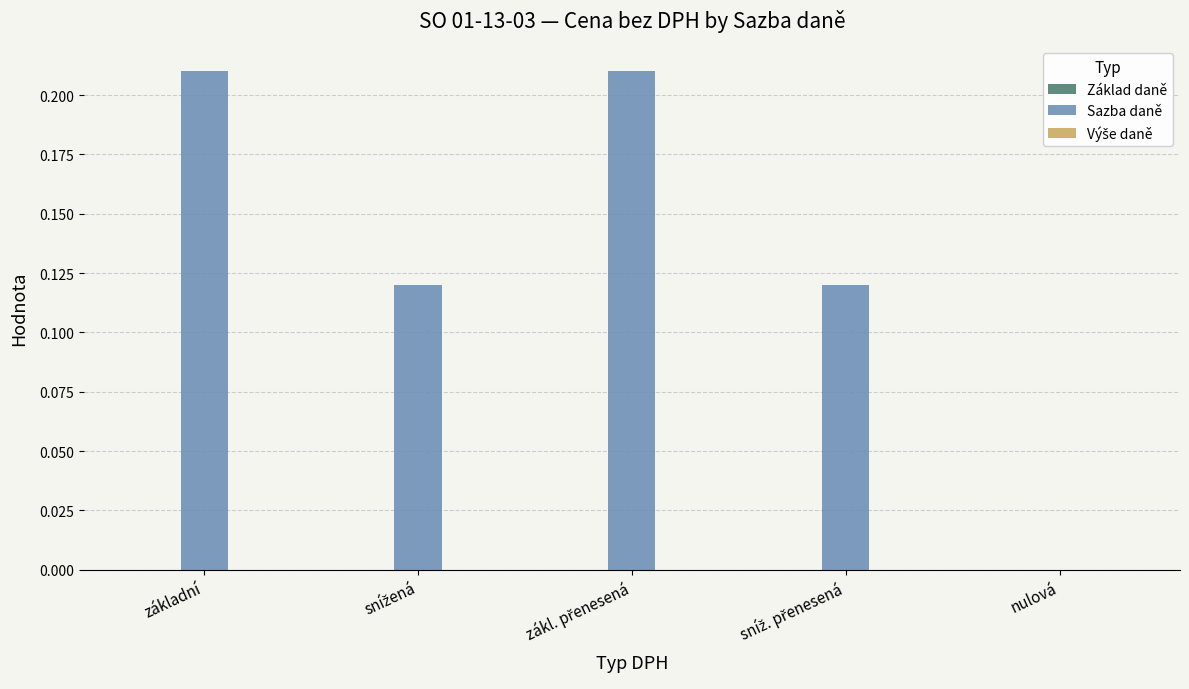

The value at nulová is -0.1. True or false?

False